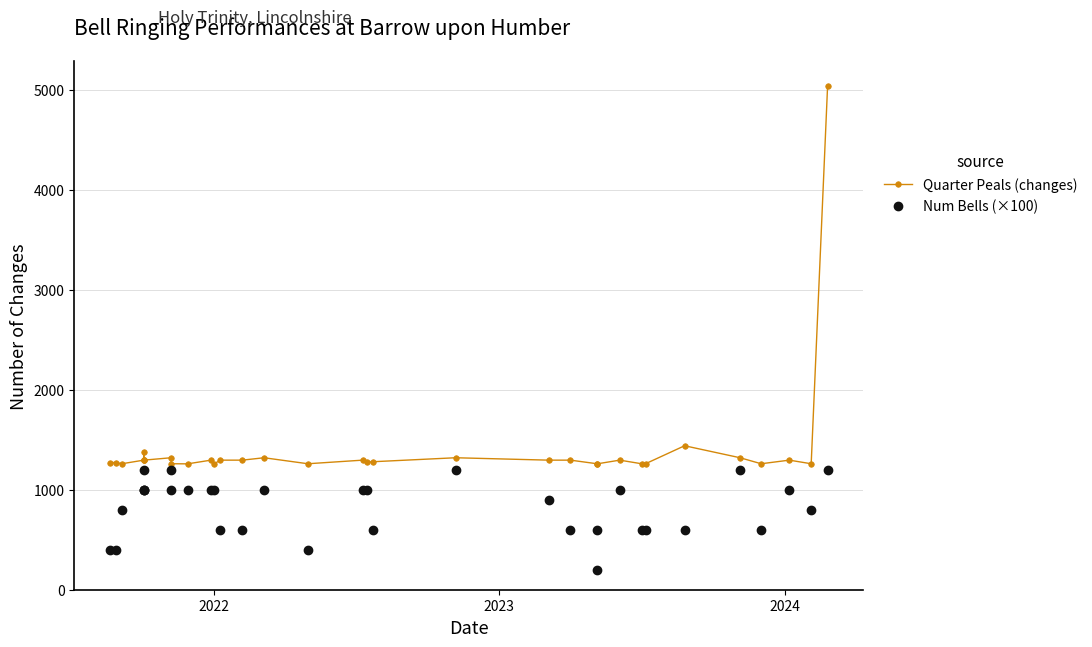

What is the value of the Quarter Peals (changes) point at the 33rd from the left?

5042